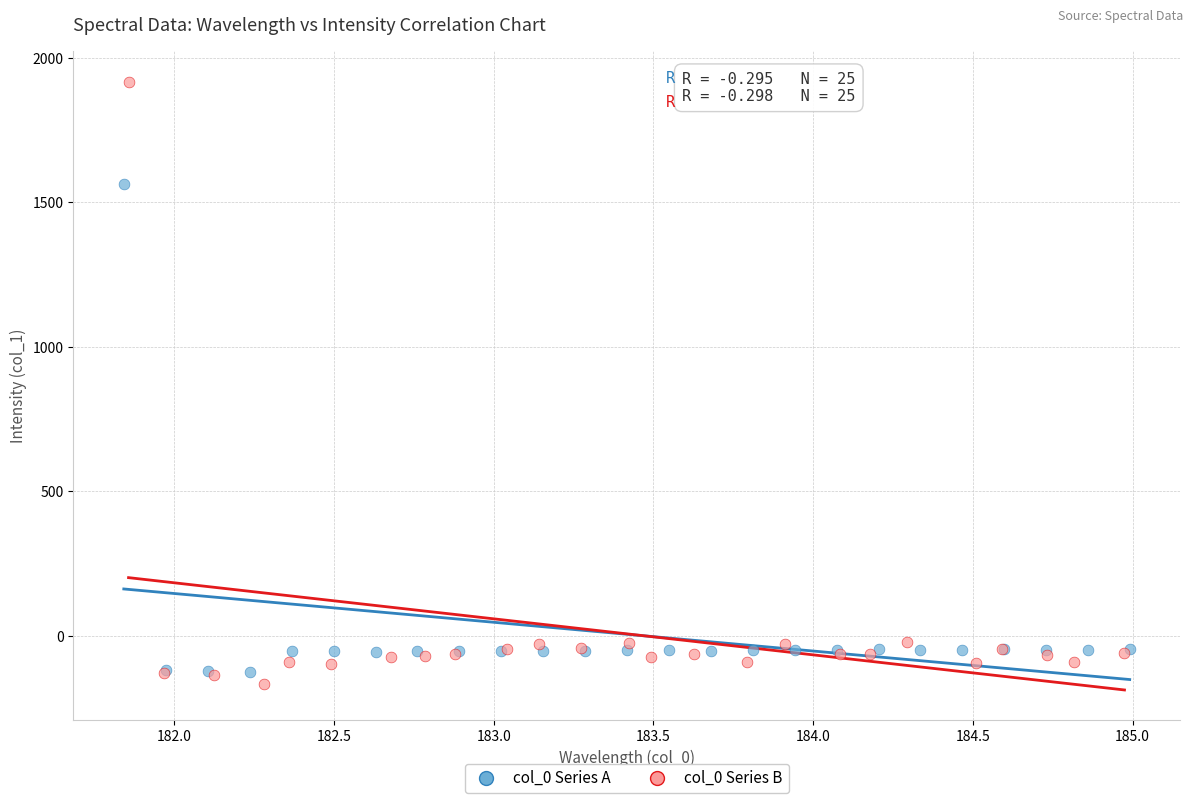

Which series contains the highest Y value?

col_0 Series B